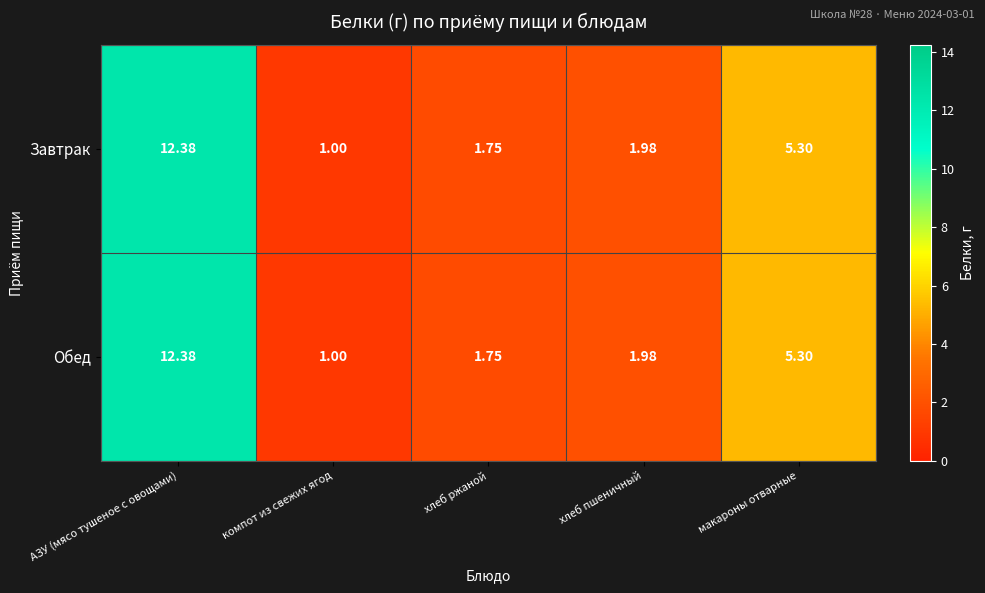

What is the smallest value displayed?

1.0